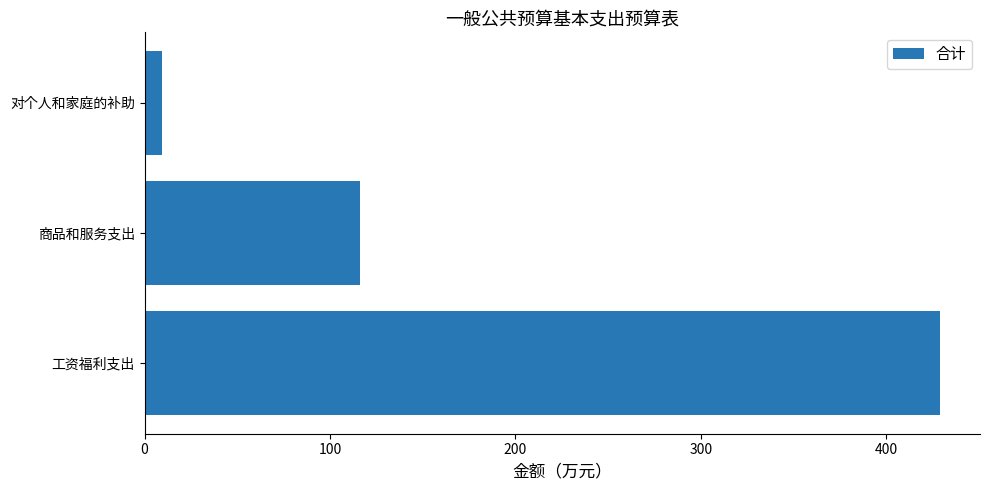

Reading bottom to top, what are all the values shown in this chart?

429.2	116.0	9.2